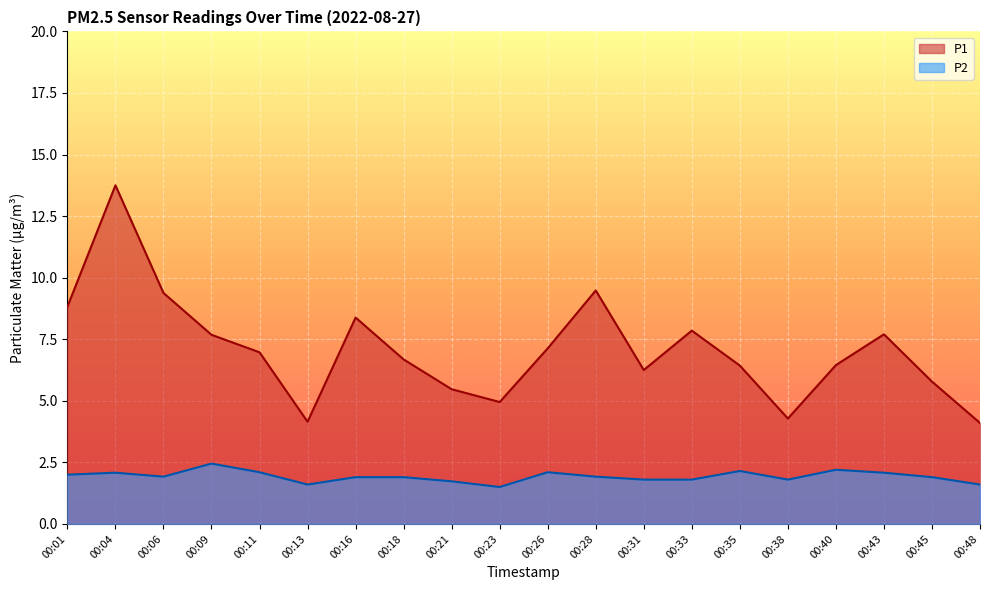

At which category does the chart reach its minimum across all series?

00:23